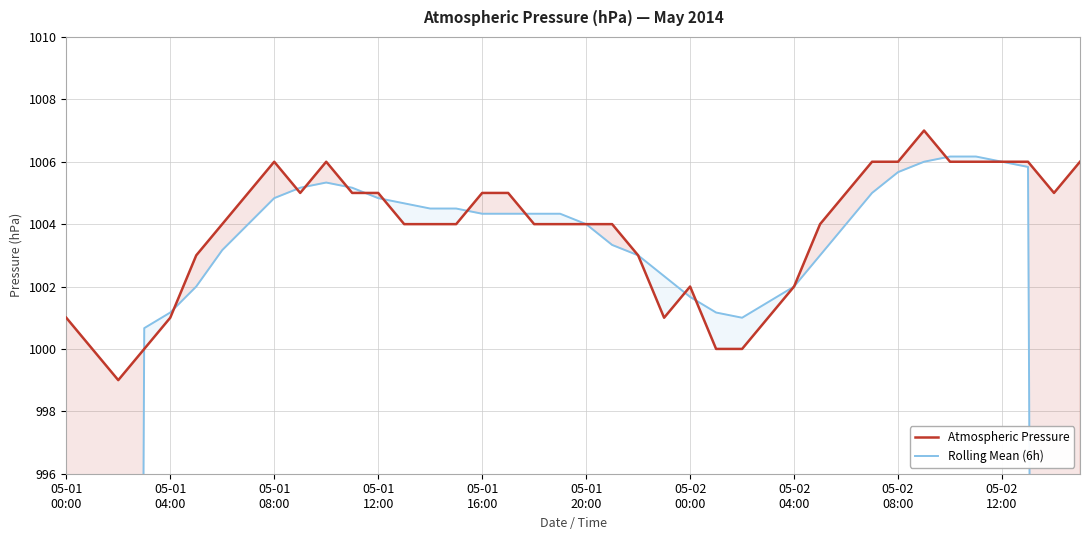

At 31, list the series in order from smallest to largest.

Rolling Mean (6h), Atmospheric Pressure